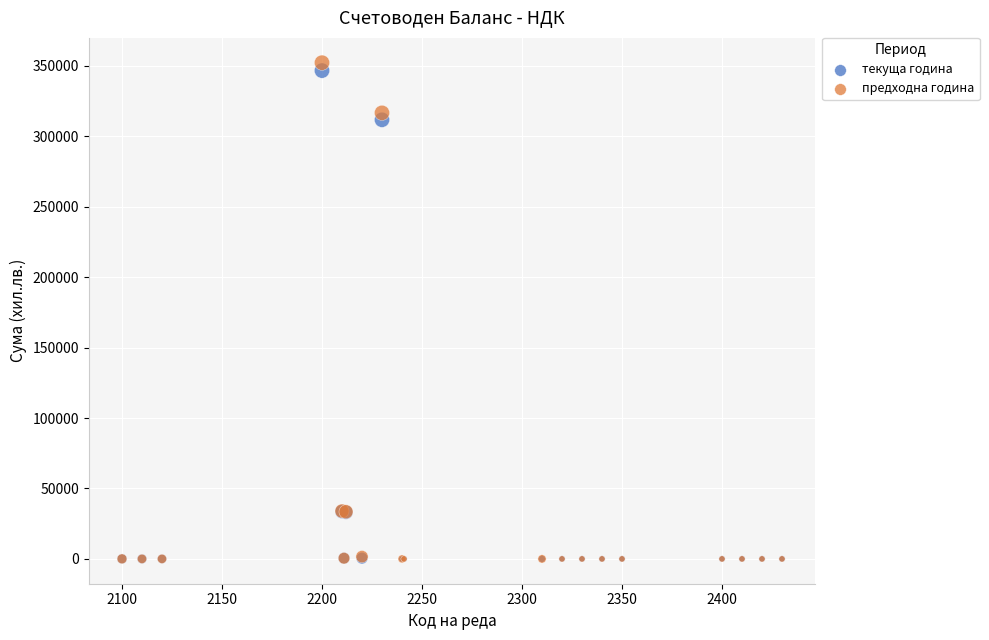

In the предходна година series, what Y value is closest to 176164?

316708.2